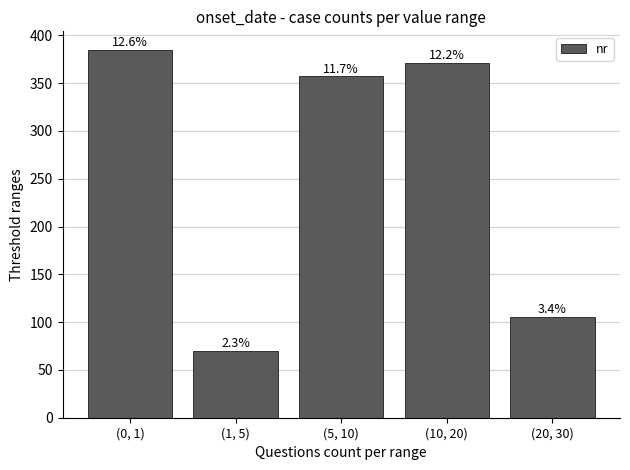

What is the label of the 1st bar from the right?

(20, 30)